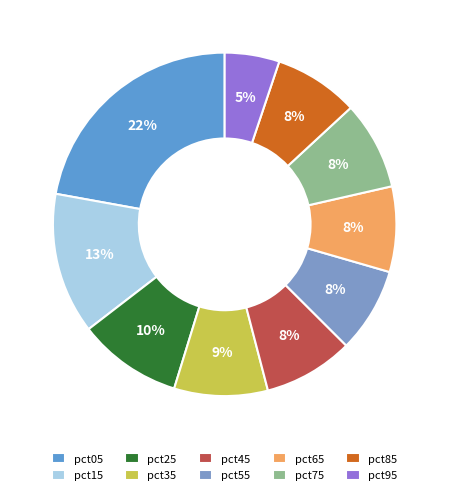

To the nearest percent, what portion does pct65 represent?

8%